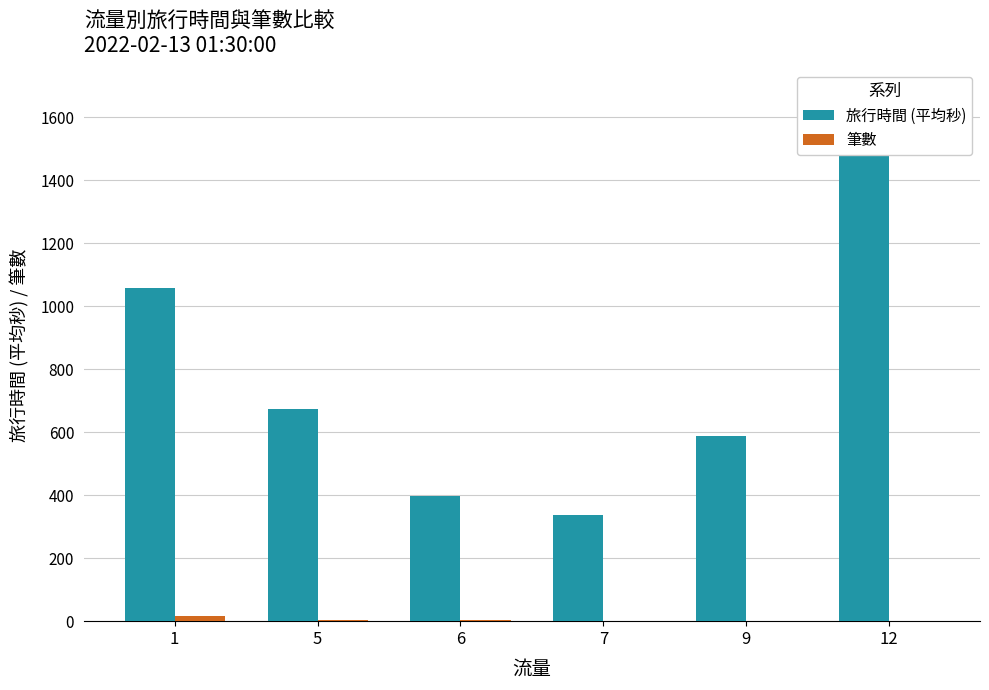

The 筆數 series shows 22.7 at 1. True or false?

False